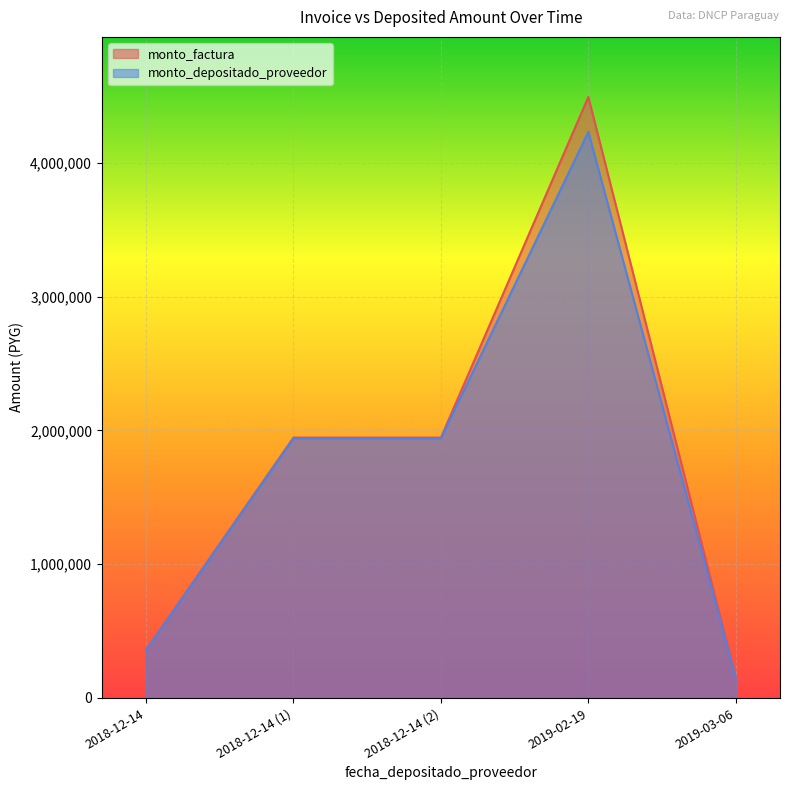

What is the difference between the second highest and minimum values in the monto_depositado_proveedor series?

1790466